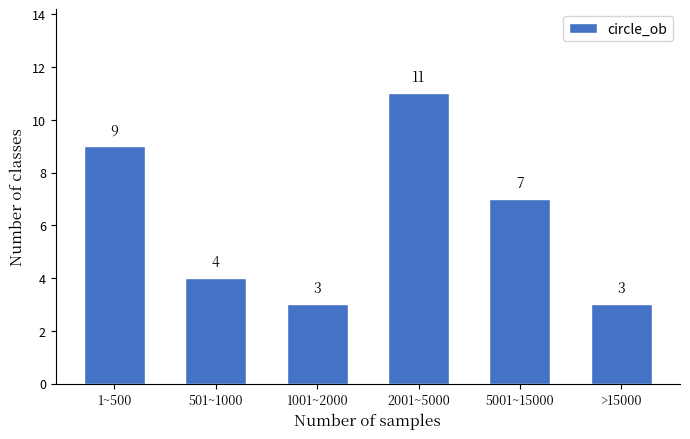

Reading right to left, extract all data points from this chart.

>15000=3	5001~15000=7	2001~5000=11	1001~2000=3	501~1000=4	1~500=9